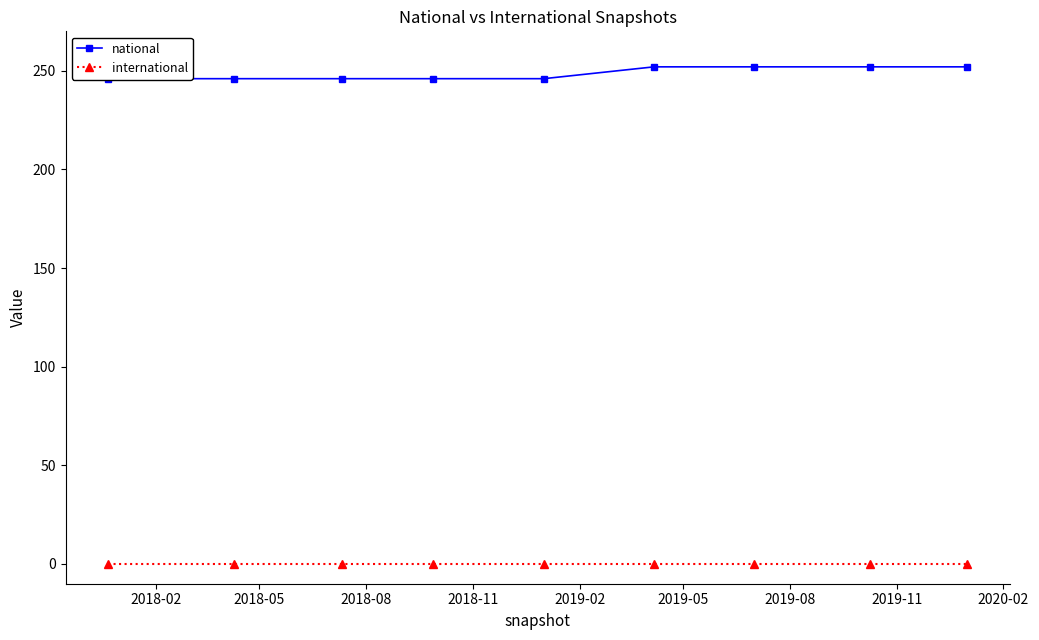

What is the sum of the national values at 2019-02 and 2019-05?

498